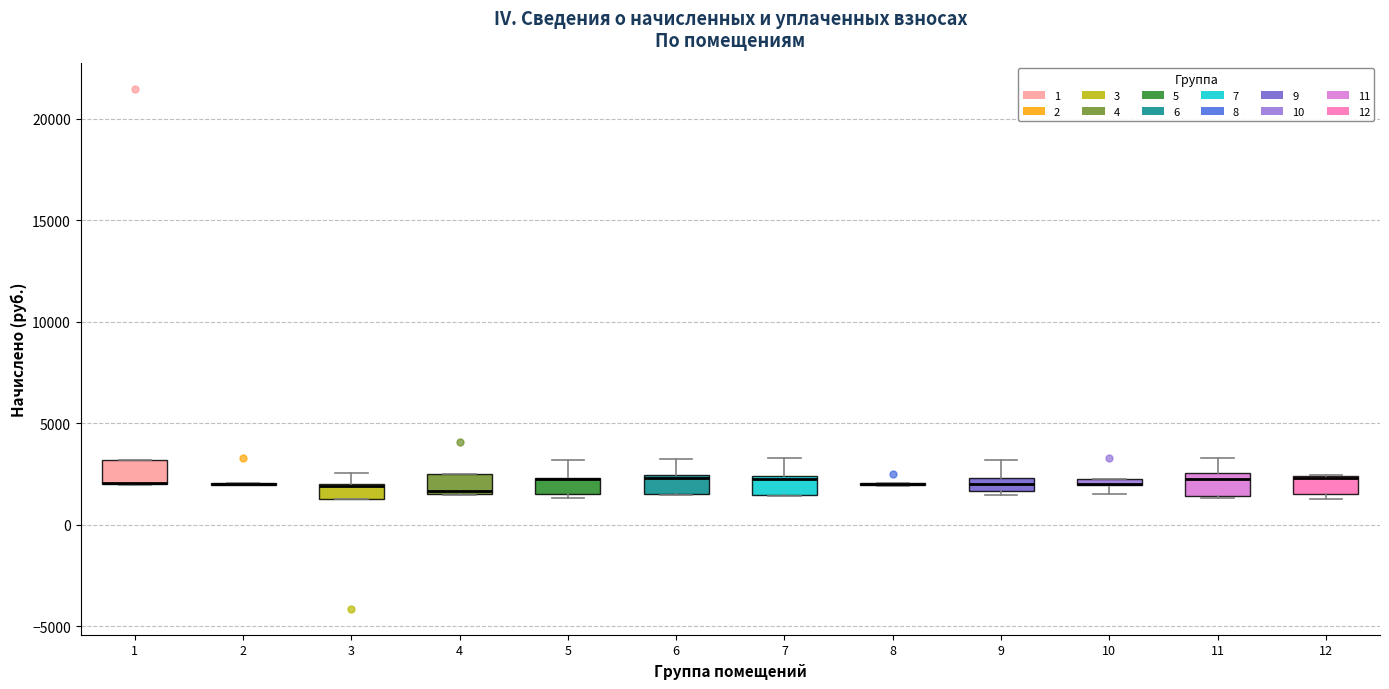

Where is the lower edge of the box at x = 10 on the y-axis? The values are not printed on the chart, so give them approximately, as read against the axis.

2000